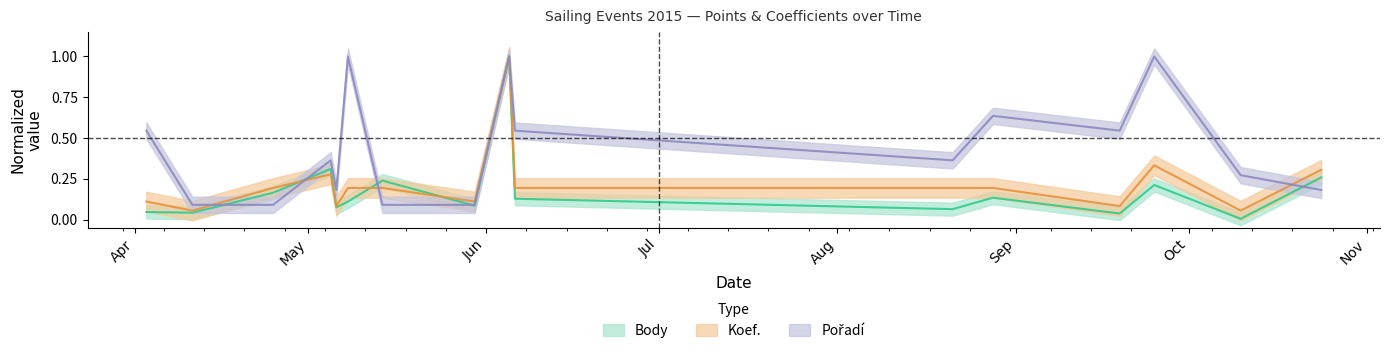

At which label does Pořadí reach its minimum?

2015-04-11